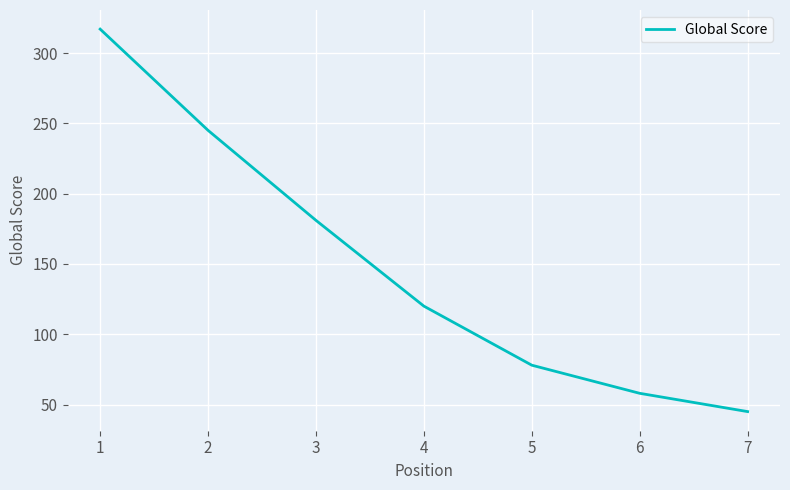

List the labels in order of value, smallest first.

7, 6, 5, 4, 3, 2, 1